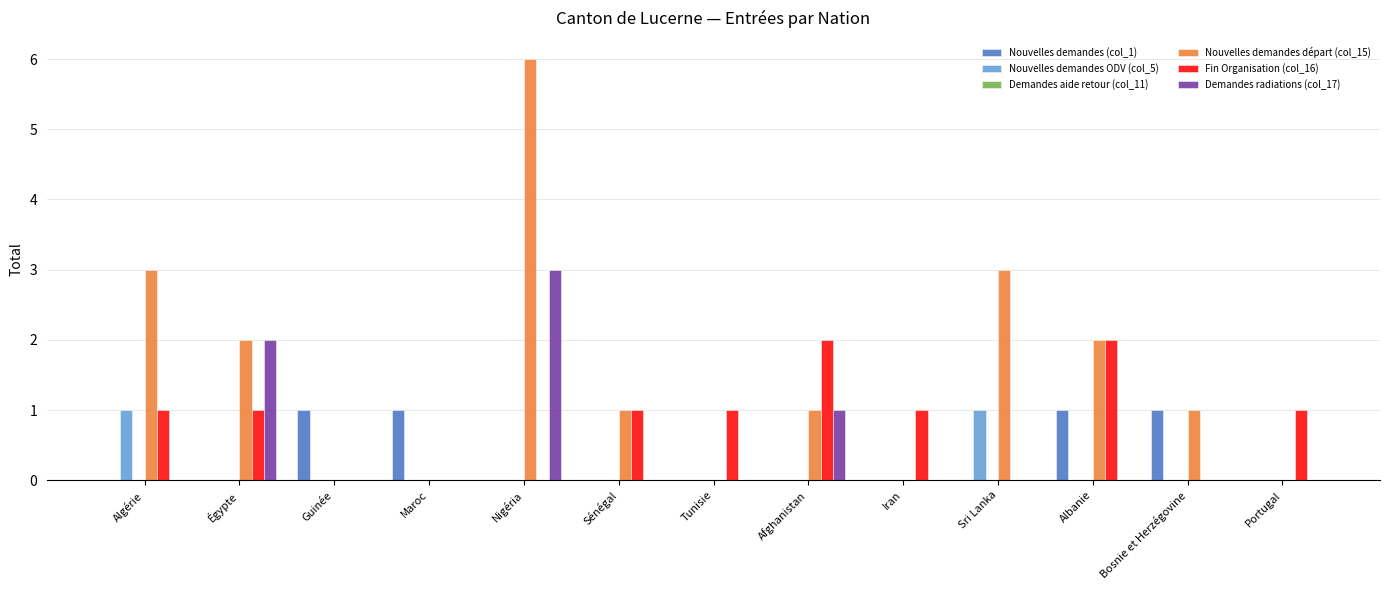

The value of Nouvelles demandes (col_1) at Algérie is 1. True or false?

False